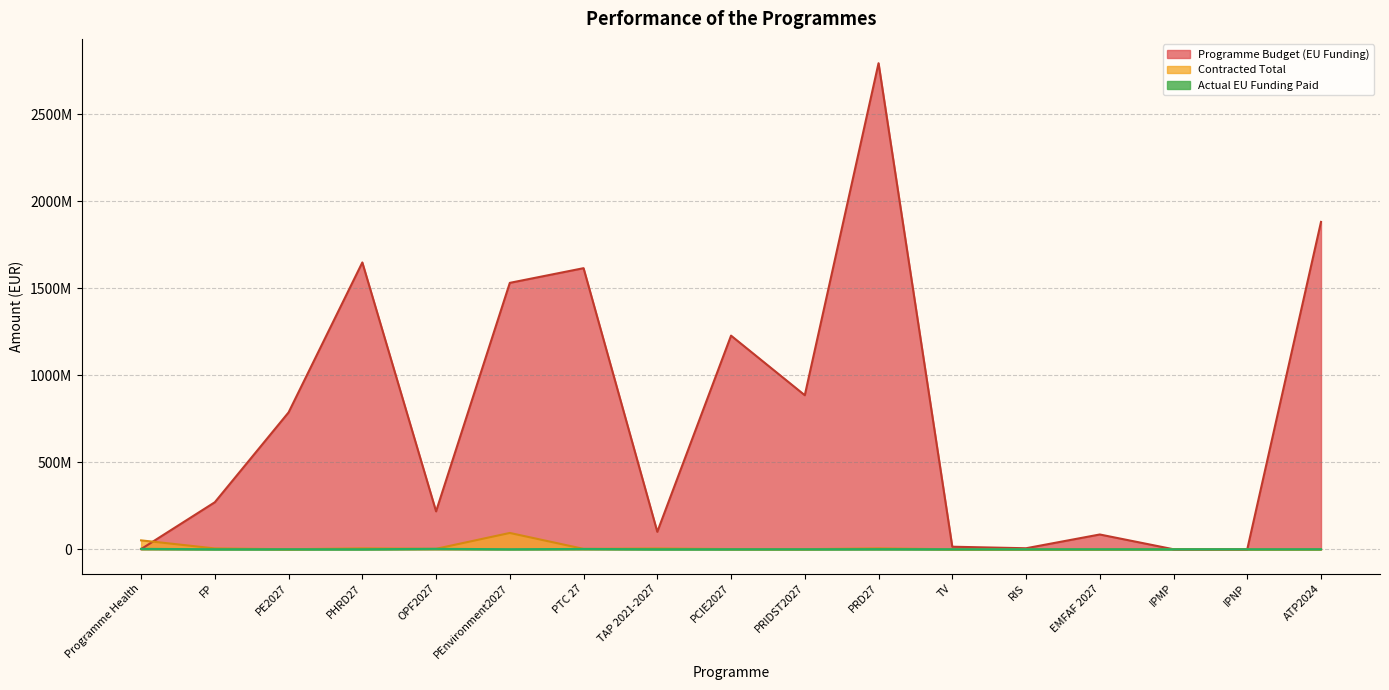

At how many categories does at least one series exceed 356119615?

8